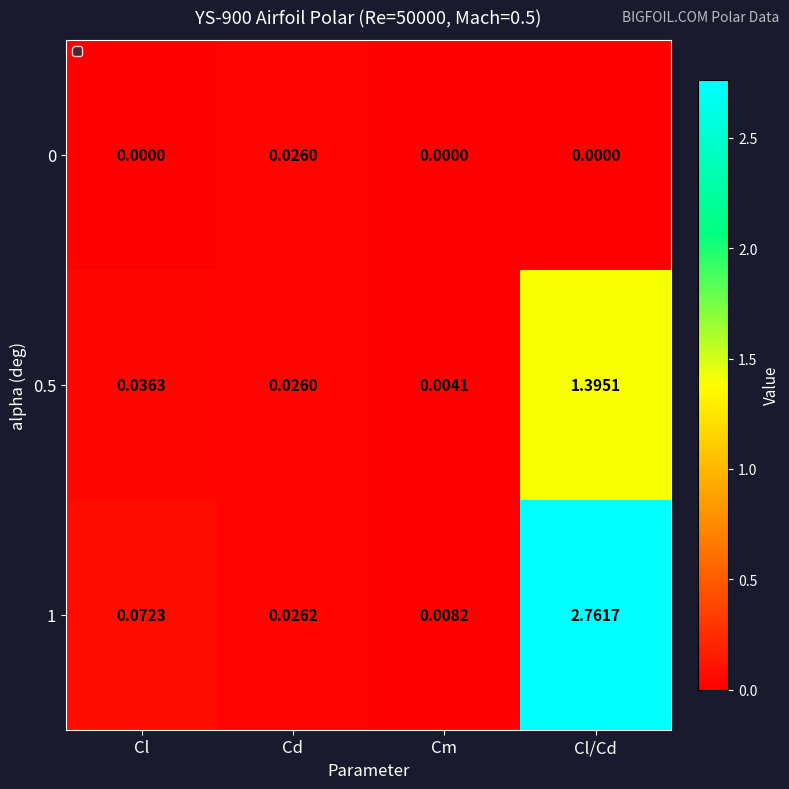

At how many categories does at least one series exceed 0?

4